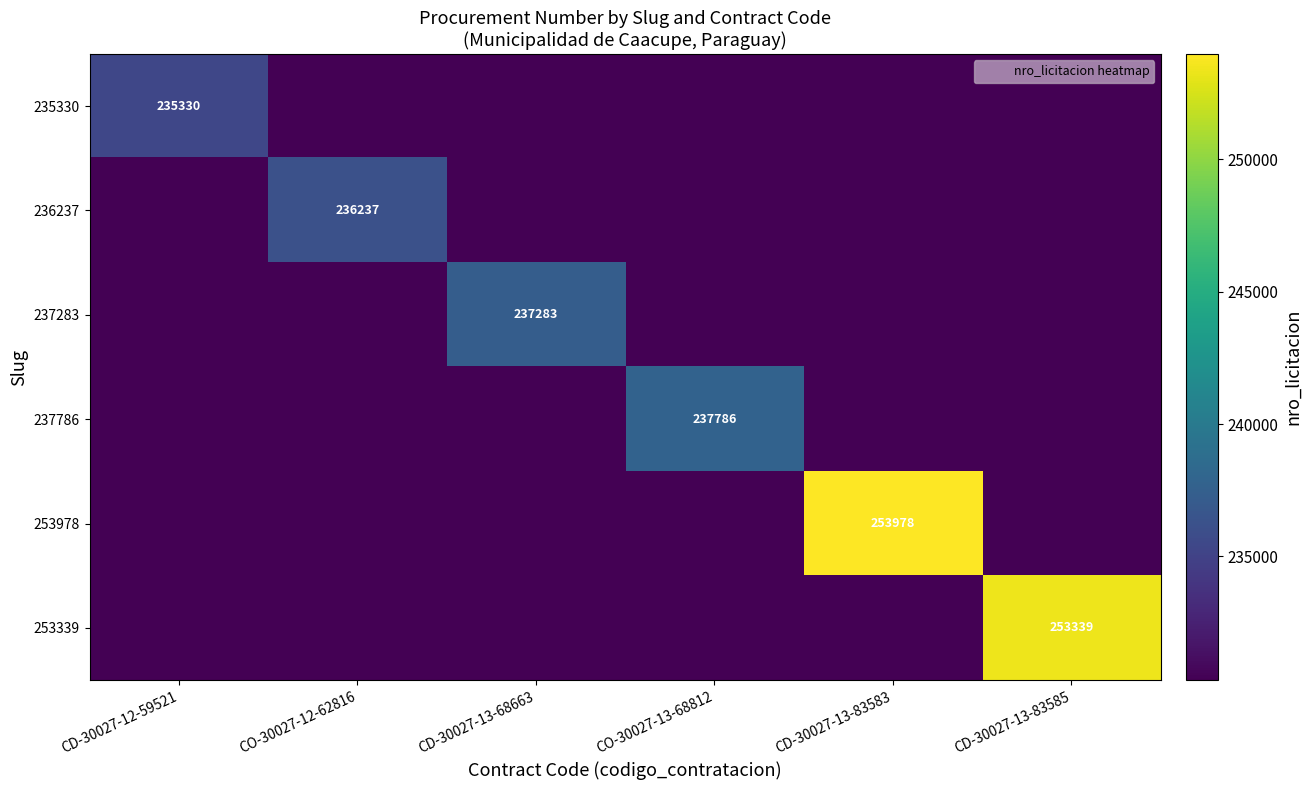

List the series in order of their peak value, lowest first.

235330, 236237, 237283, 237786, 253339, 253978